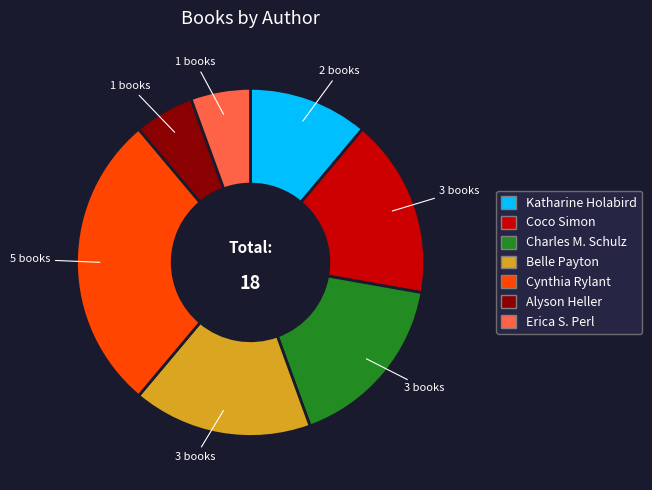

Does any single category account for the majority?

No